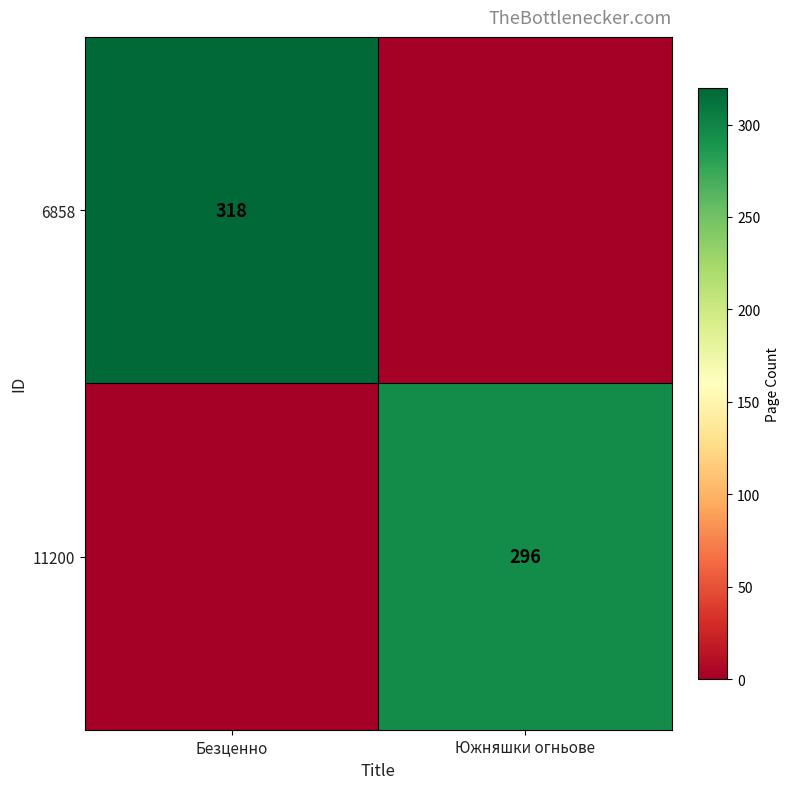

True or false: 11200 has a value of 296 at Южняшки огньове.

True